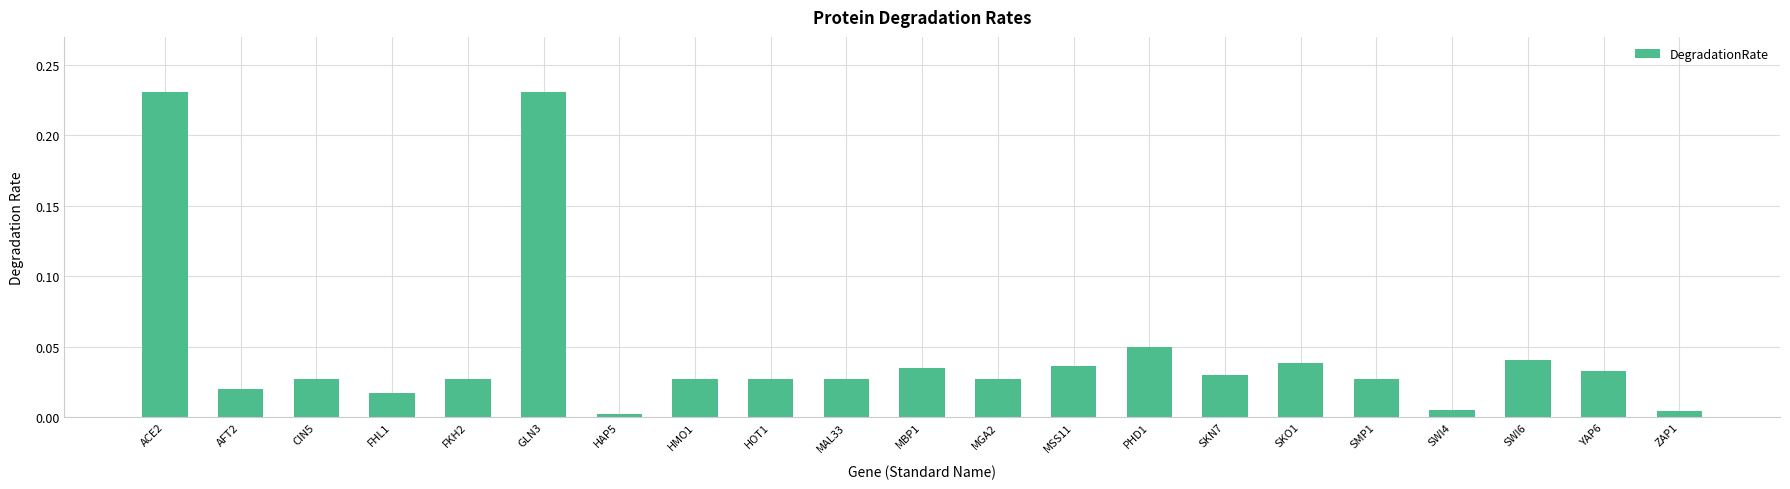

Between GLN3 and CIN5, which is larger?

GLN3